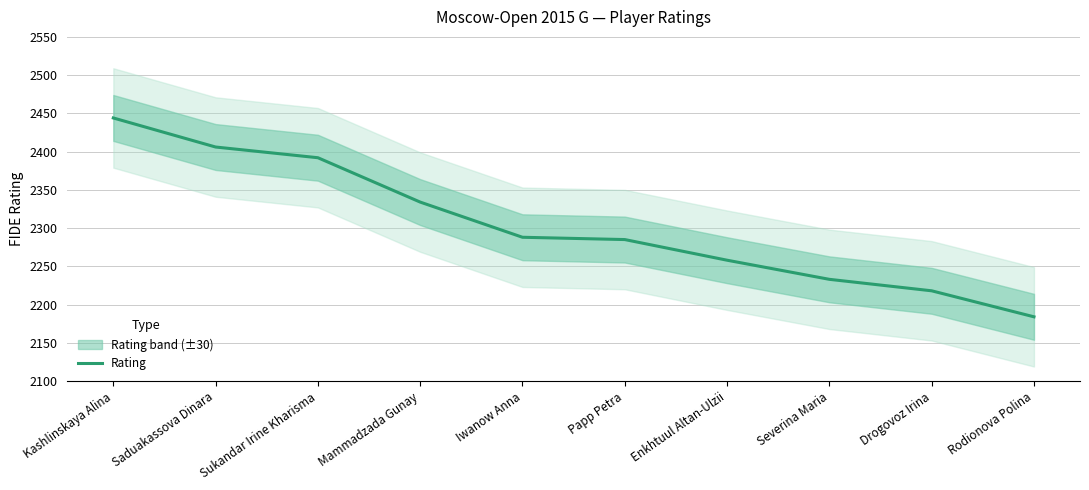

What is the value of the 5th point from the left?

2288